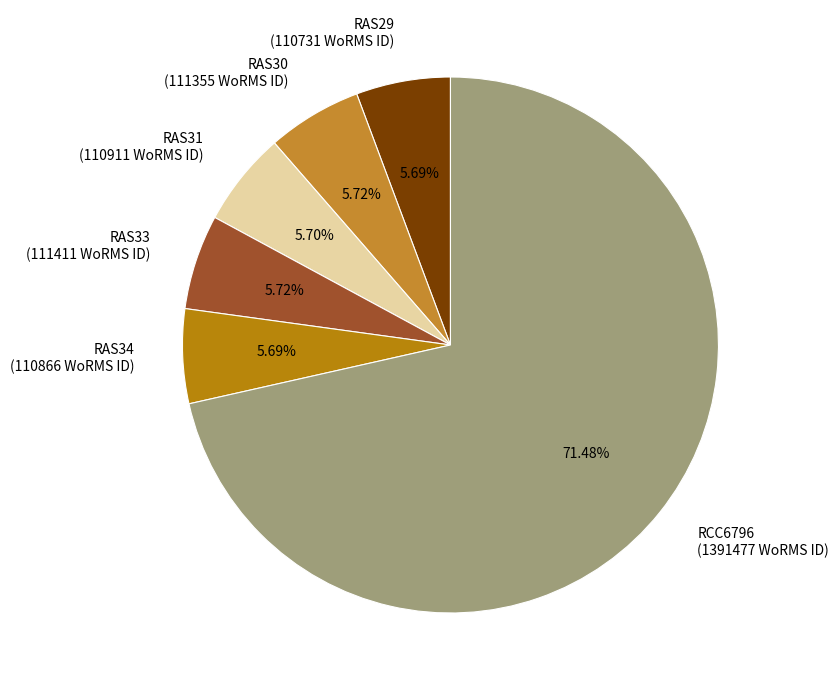

Is there any slice that represents more than half of the pie?

Yes